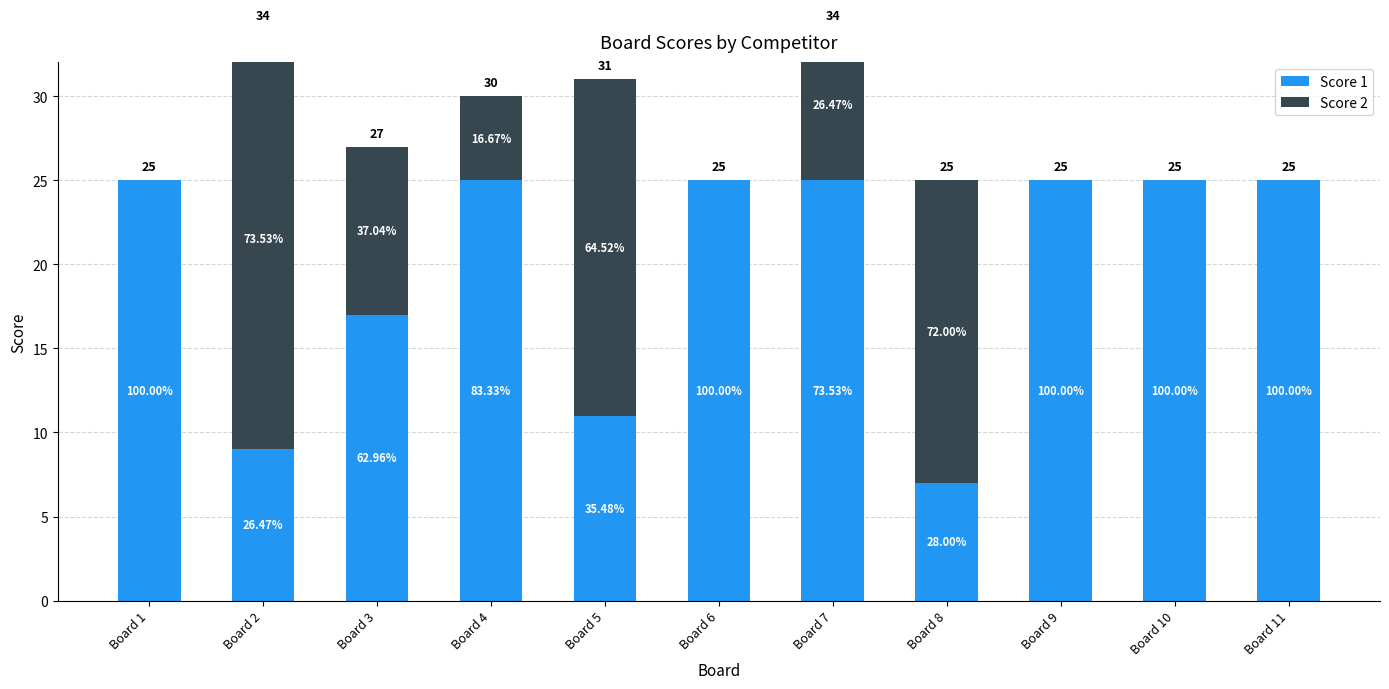

At which label does Score 1 reach its peak?

Board 1